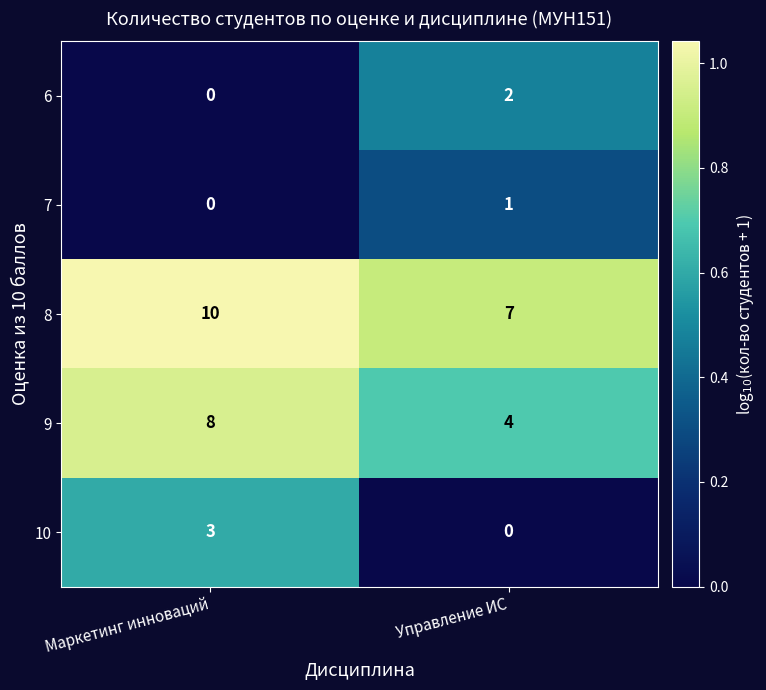

What is the greatest value displayed?

10